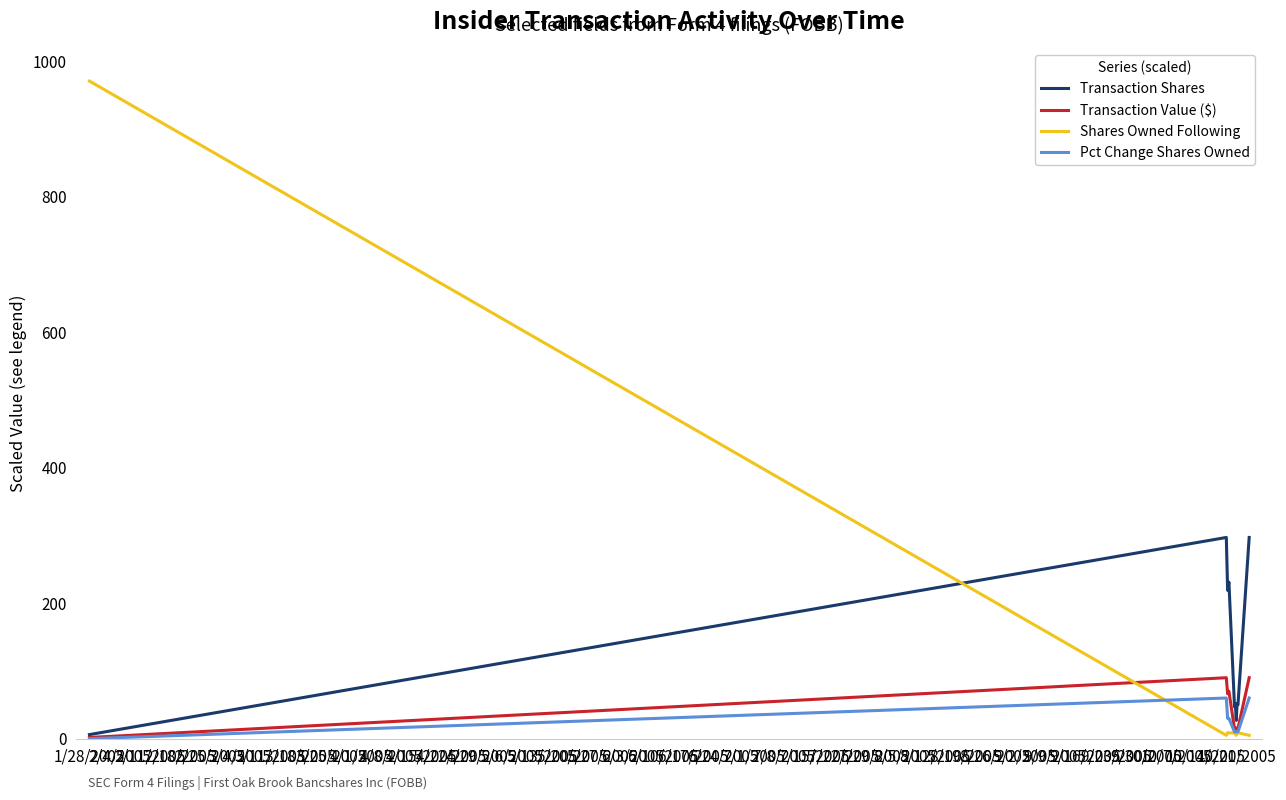

After their last crossing, which series has the higher values: Shares Owned Following or Transaction Shares?

Transaction Shares